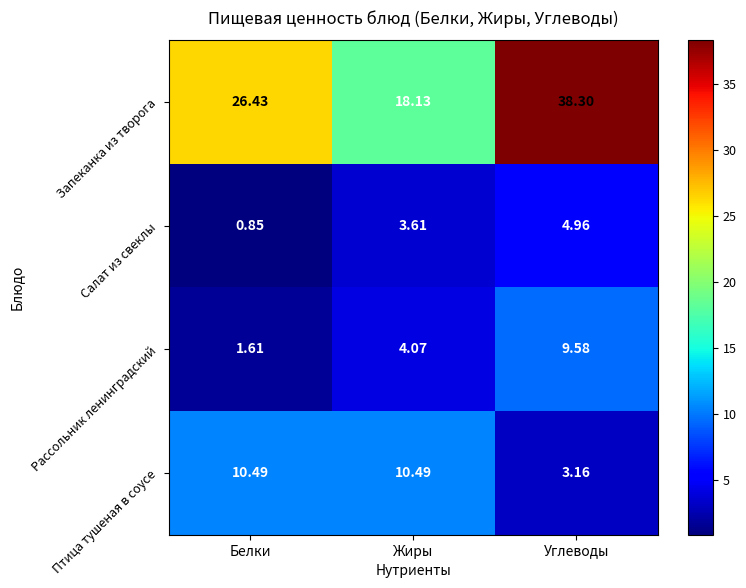

At how many categories does at least one series exceed 16?

3